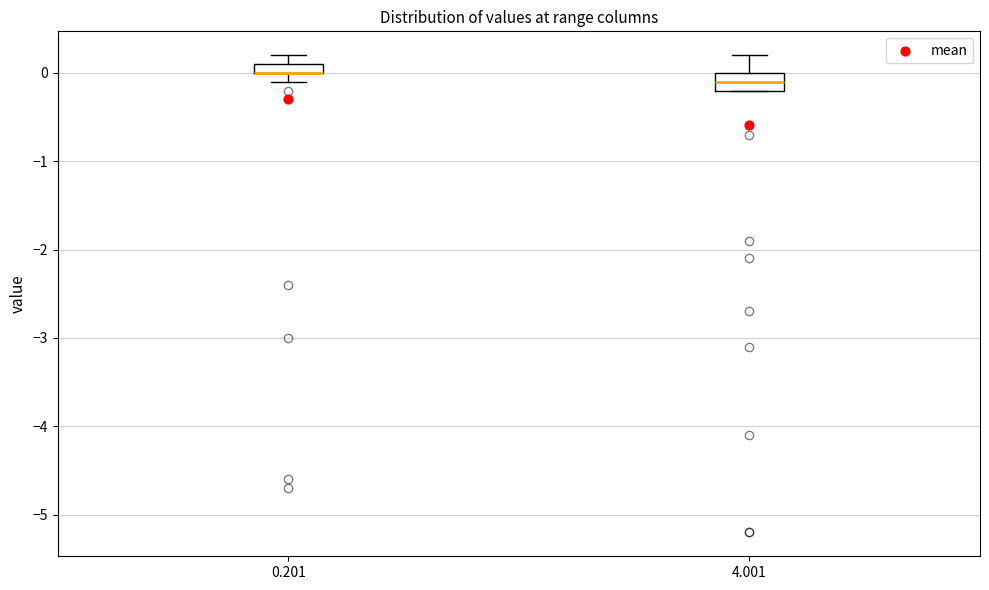

Where is the upper edge of the box at x = 4.001 on the y-axis? The values are not printed on the chart, so give them approximately, as read against the axis.

0.0